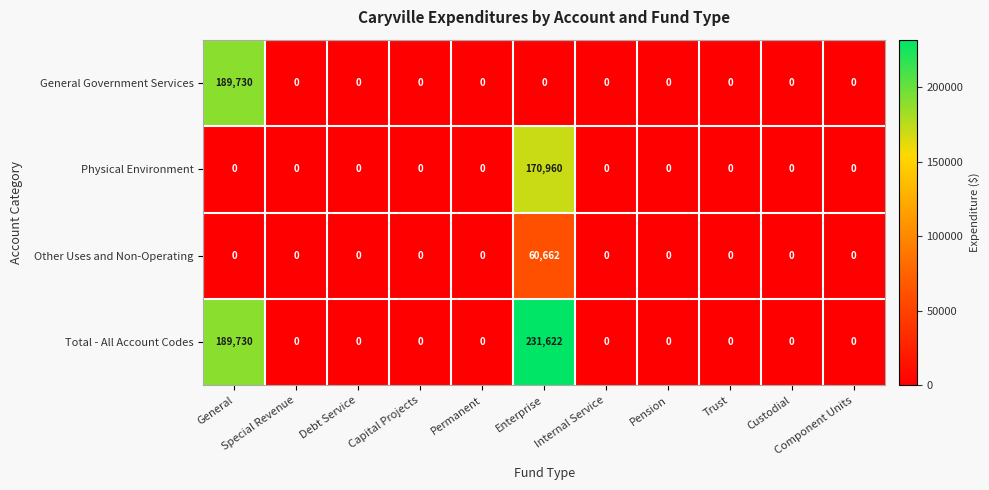

At how many categories does at least one series exceed 69627?

2